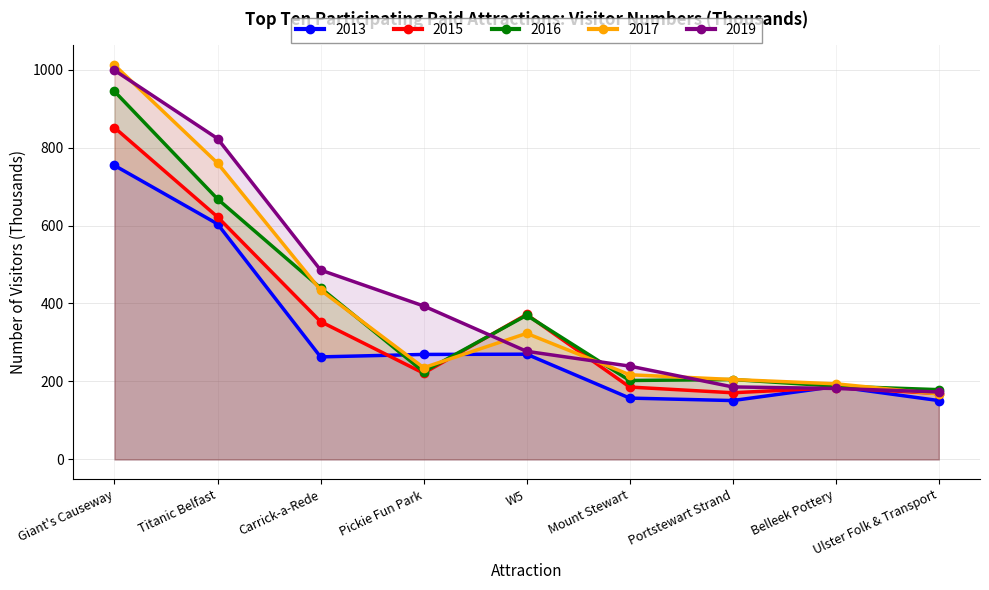

How many series are shown in this chart?

5